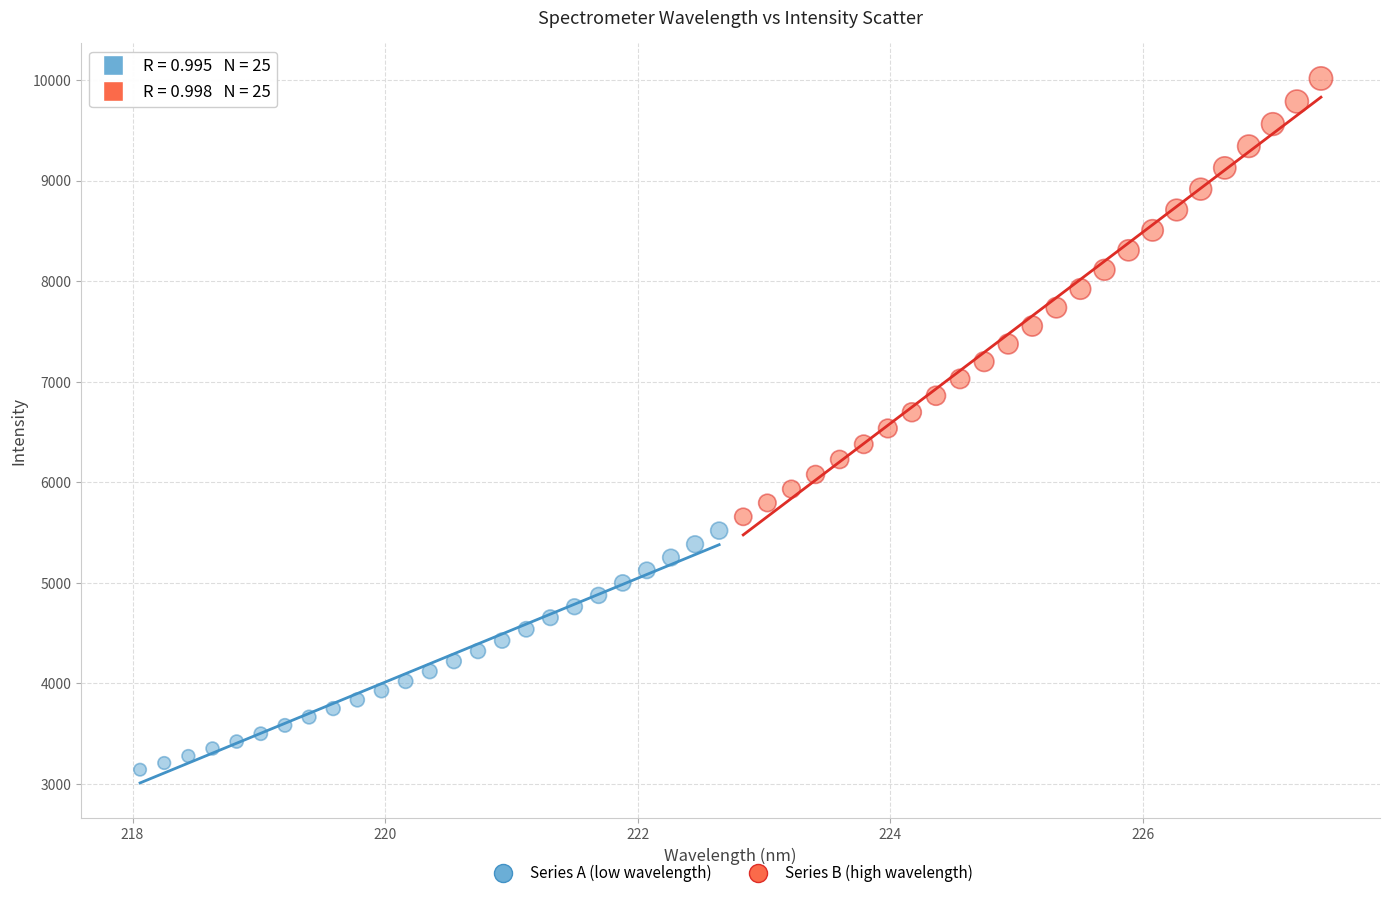

Which series has the largest Y range (max minus min)?

Series B (high wavelength)